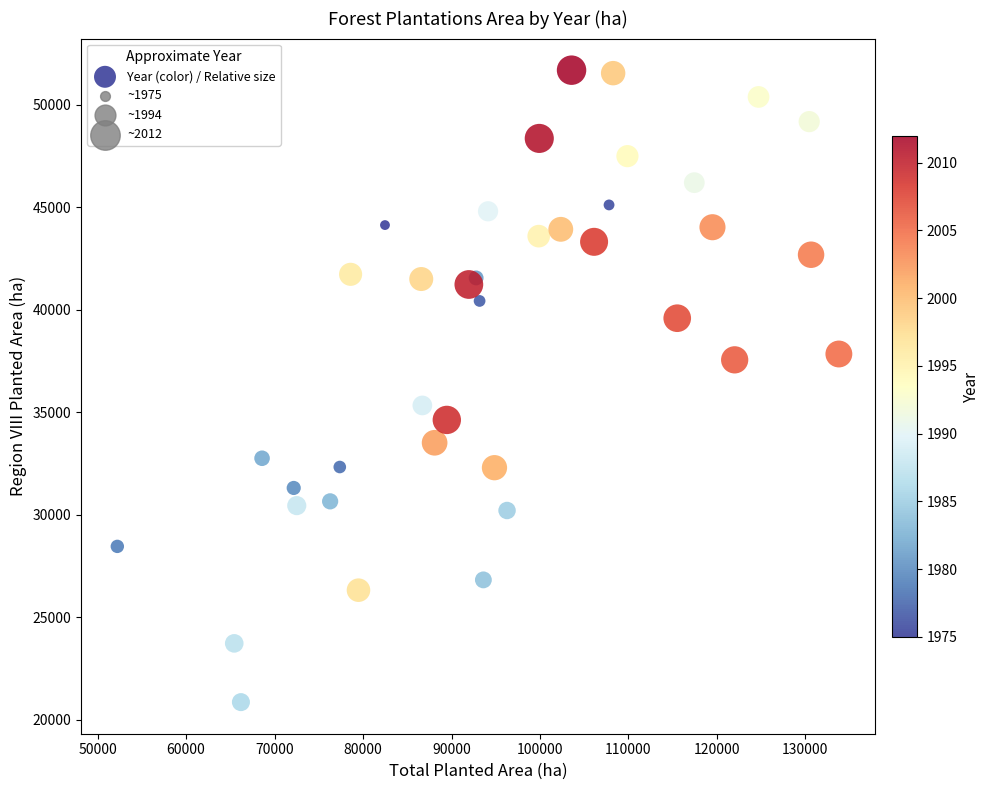

What Y value in the scatter plot is closest to 36269?

35329